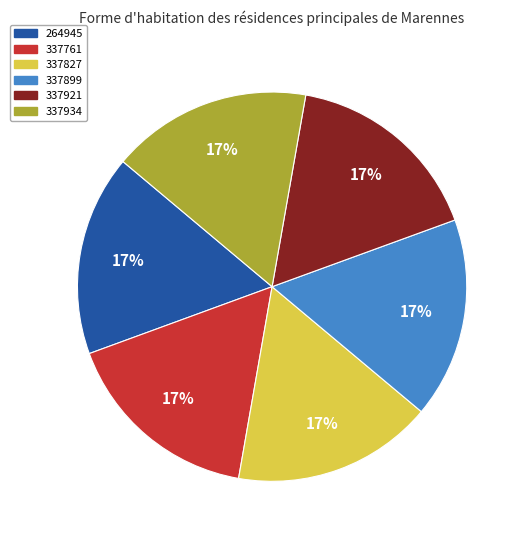

To the nearest percent, what is the combined percentage of 337761 and 337899?

33%